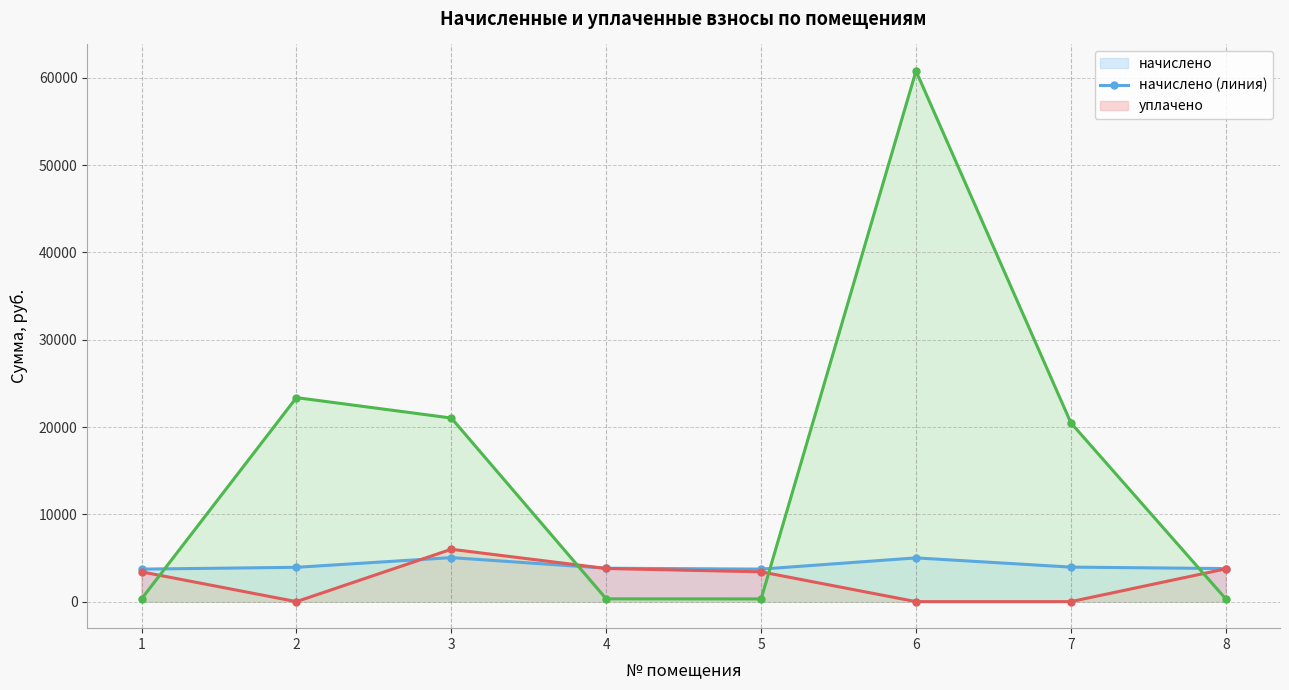

Which series has the widest spread of values?

задолженность (итог) (линия)